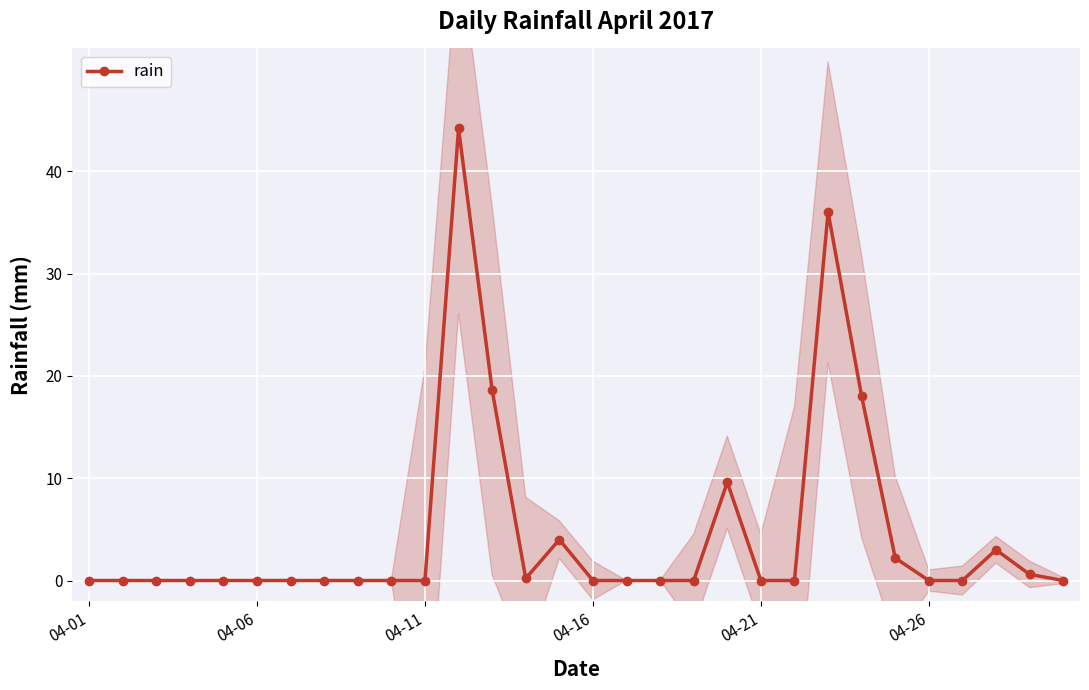

At which category does the data reach its first local peak?

11